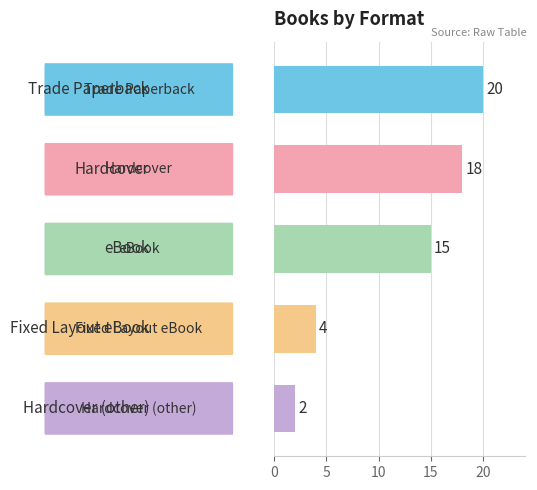

Count the values in the range 4 to 18.

3